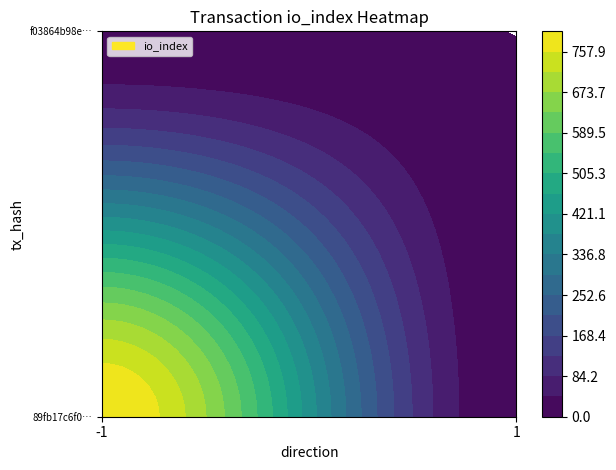

The f03864b98e5ea91a705abca0900d3c89504a889 series shows 0 at io_index. True or false?

True